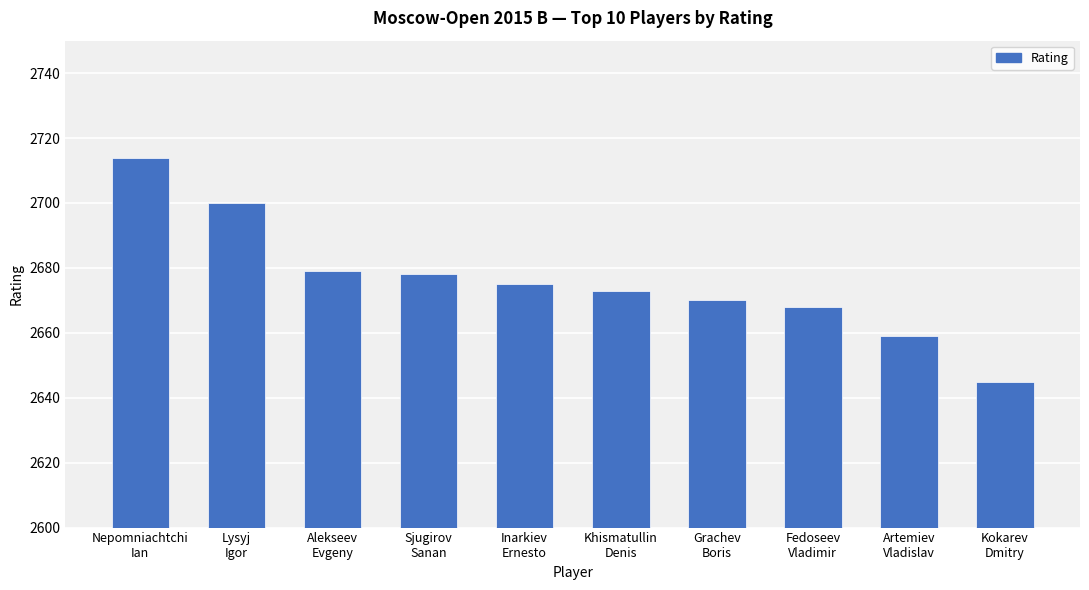

How many values are below 2675?

5